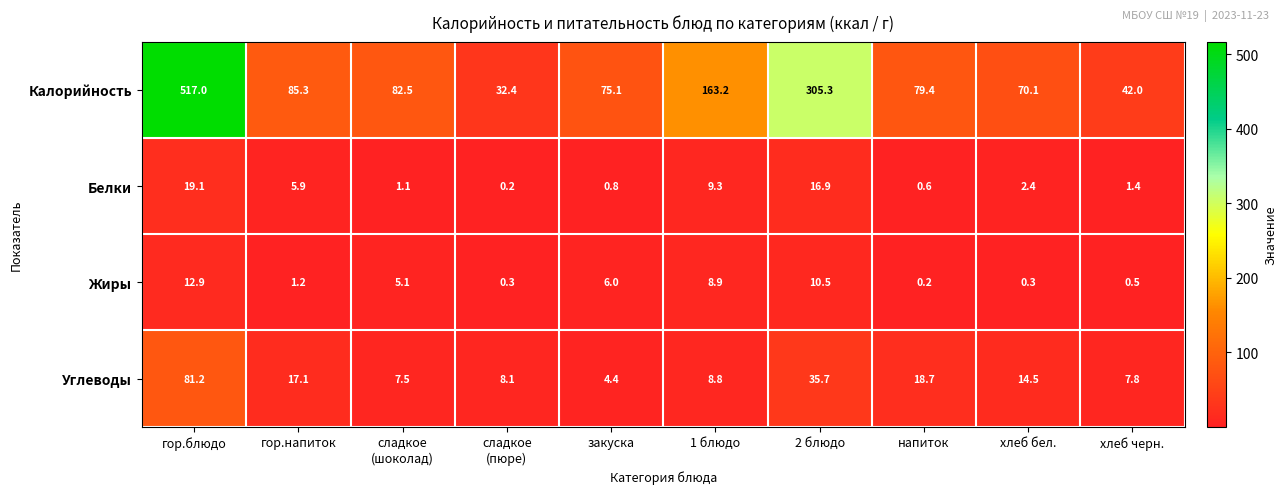

Rank the series by their maximum value, from lowest to highest.

Жиры, Белки, Углеводы, Калорийность